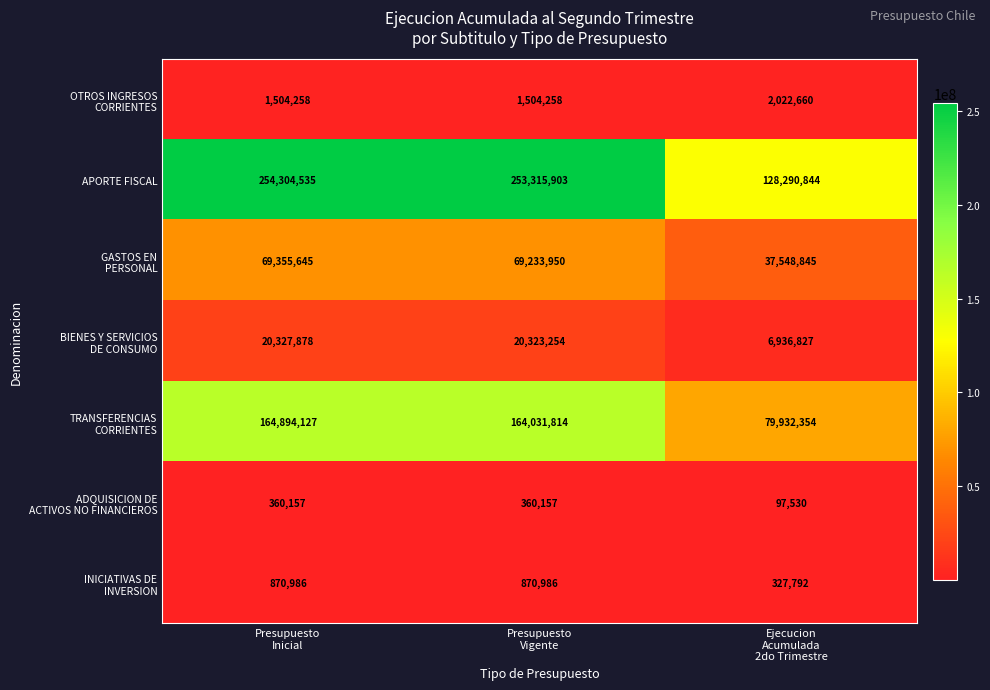

How many series are shown in this chart?

7